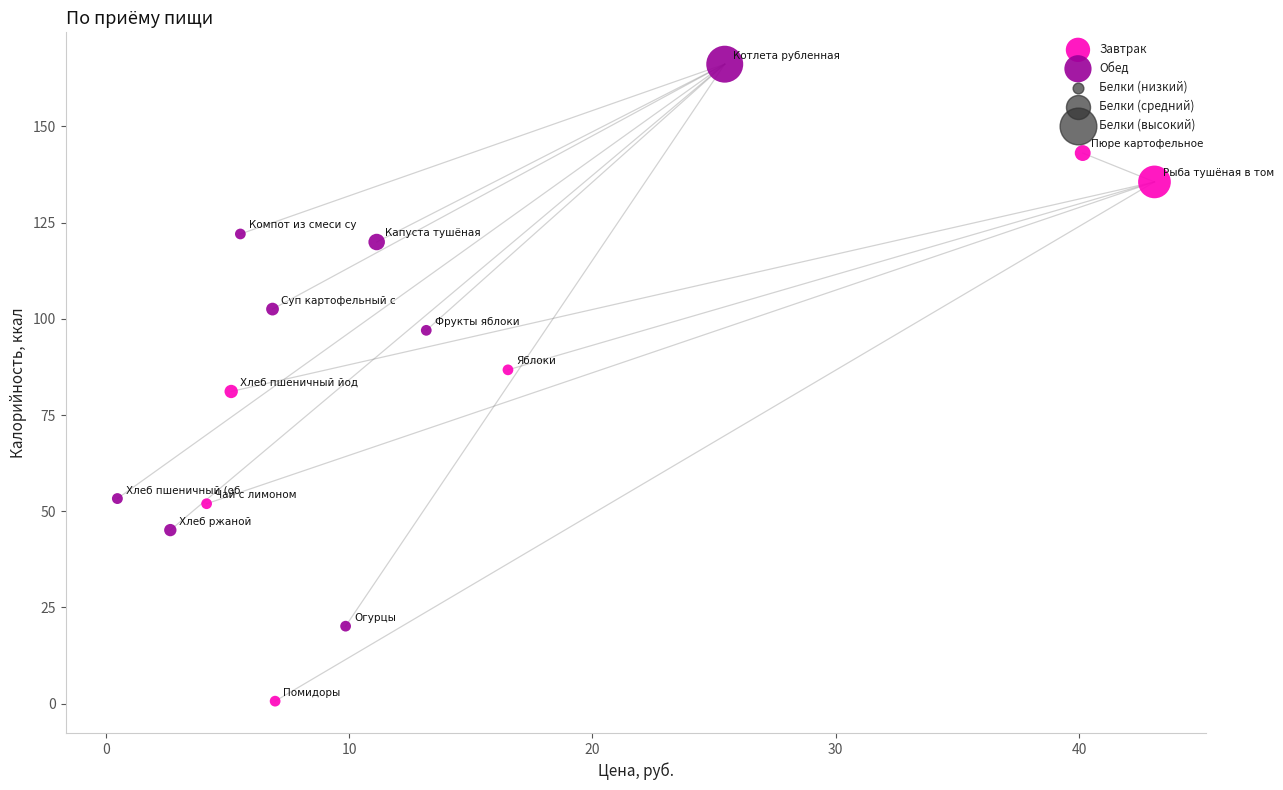

Which series contains the highest Y value?

Обед